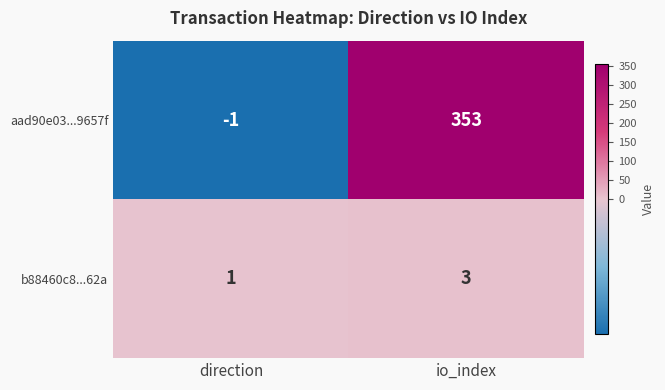

Rank the series at io_index from lowest to highest value.

b88460c8...62a, aad90e03...9657f